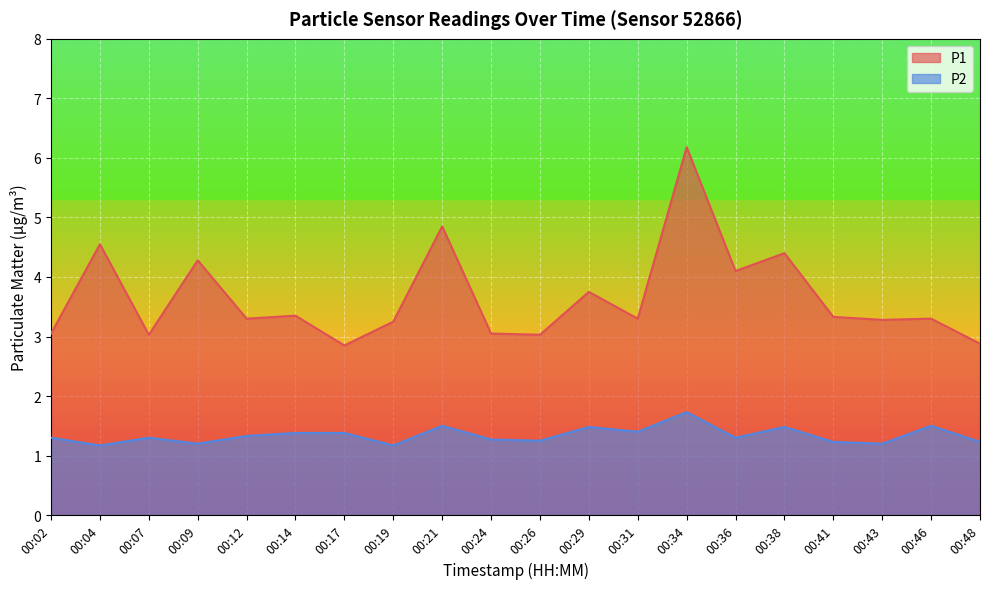

Rank the categories by P2 value from highest to lowest.

00:34, 00:21, 00:46, 00:29, 00:38, 00:31, 00:14, 00:17, 00:12, 00:02, 00:07, 00:36, 00:24, 00:26, 00:41, 00:48, 00:09, 00:43, 00:04, 00:19